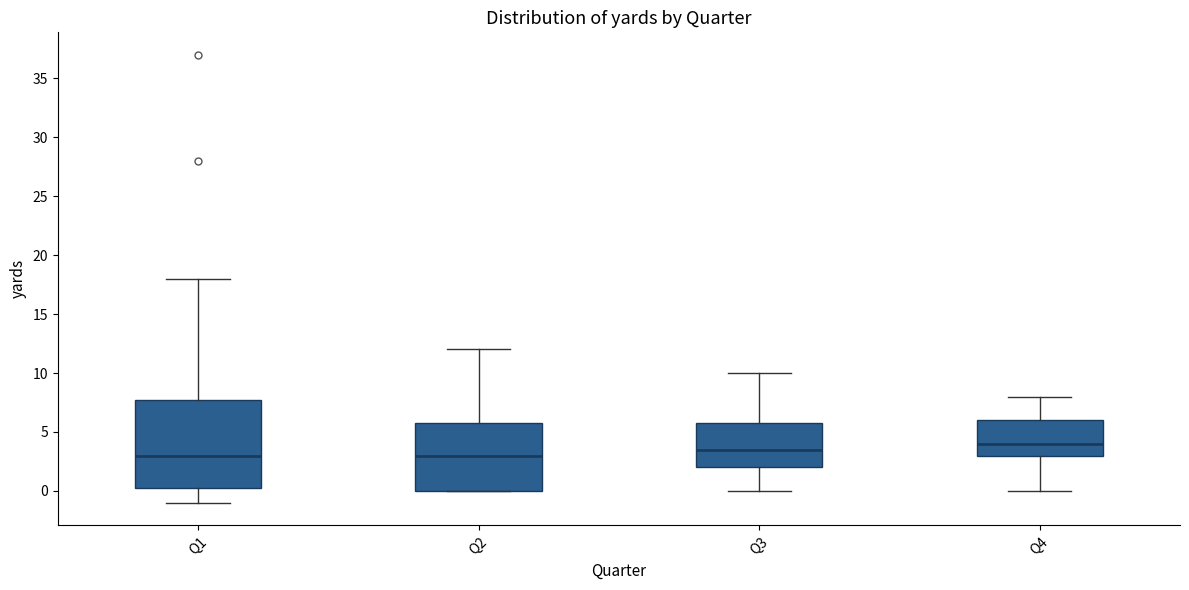

What is the sum of all Q1 values?

186